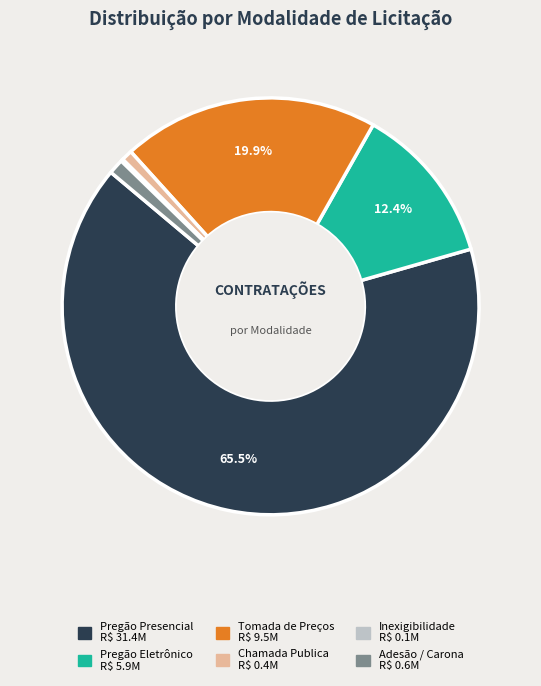

To the nearest percent, what portion does Chamada Publica represent?

1%